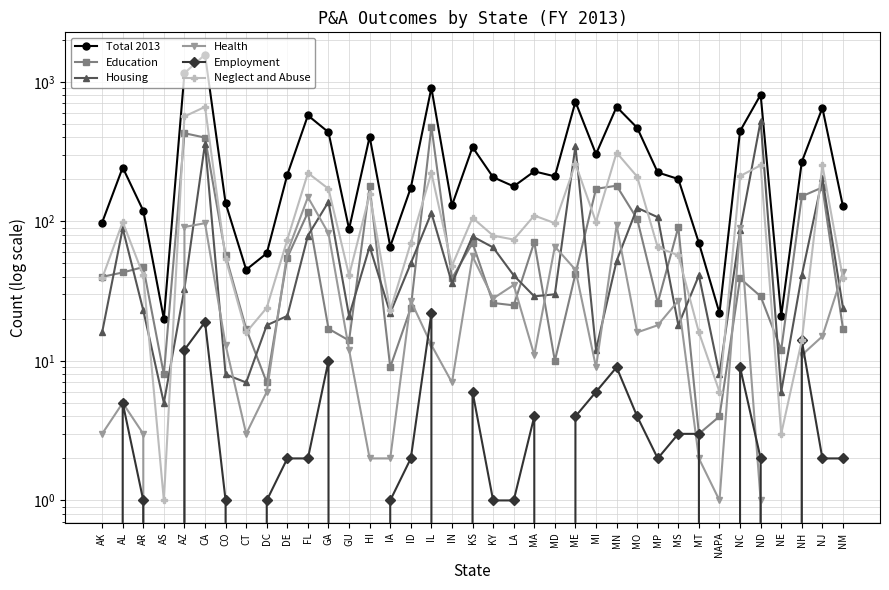

How many distinct data groups are displayed?

6